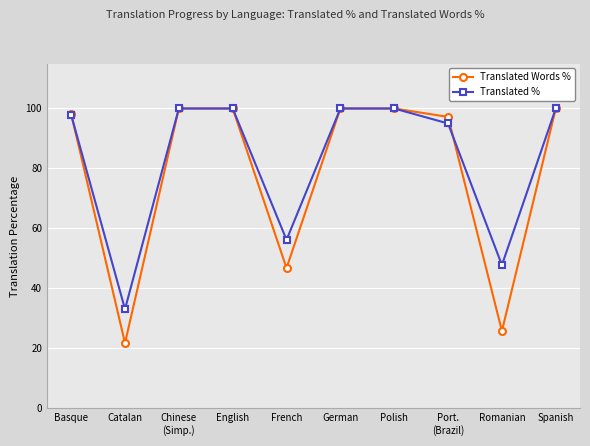

What is the spread (max minus min) of values at Catalan?

11.3